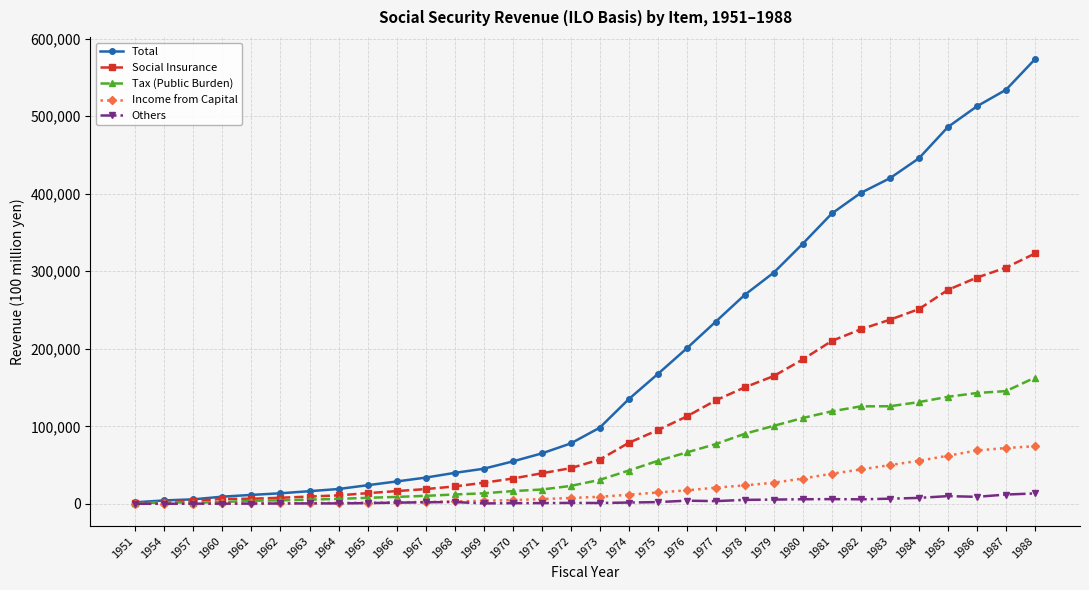

At which category is the sum across all series the highest?

1988